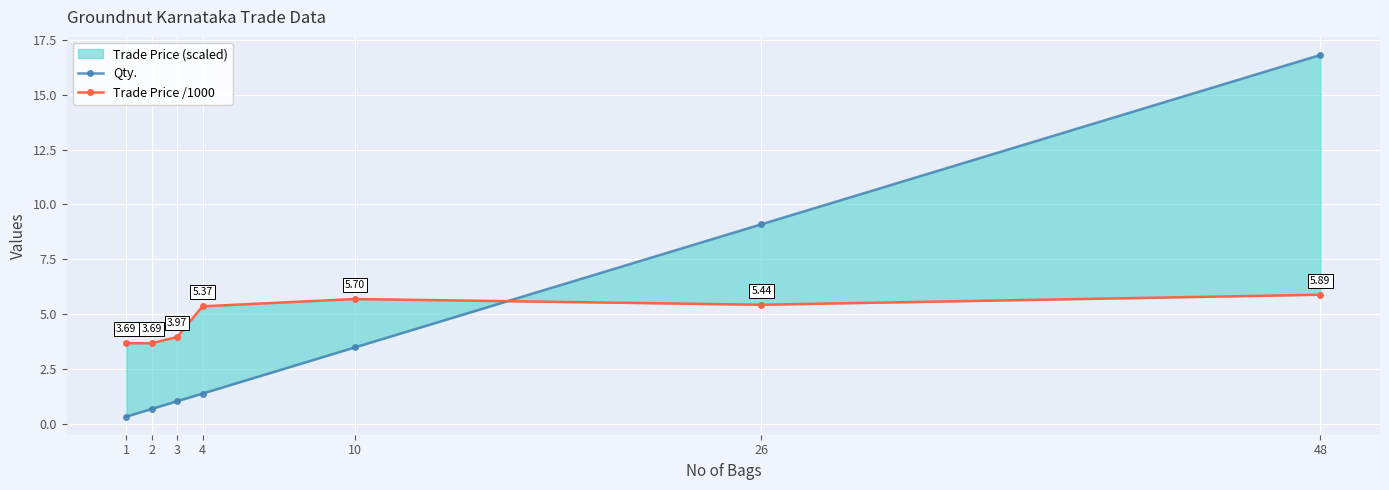

Between 3 and 26, which series saw the biggest shift?

Qty.